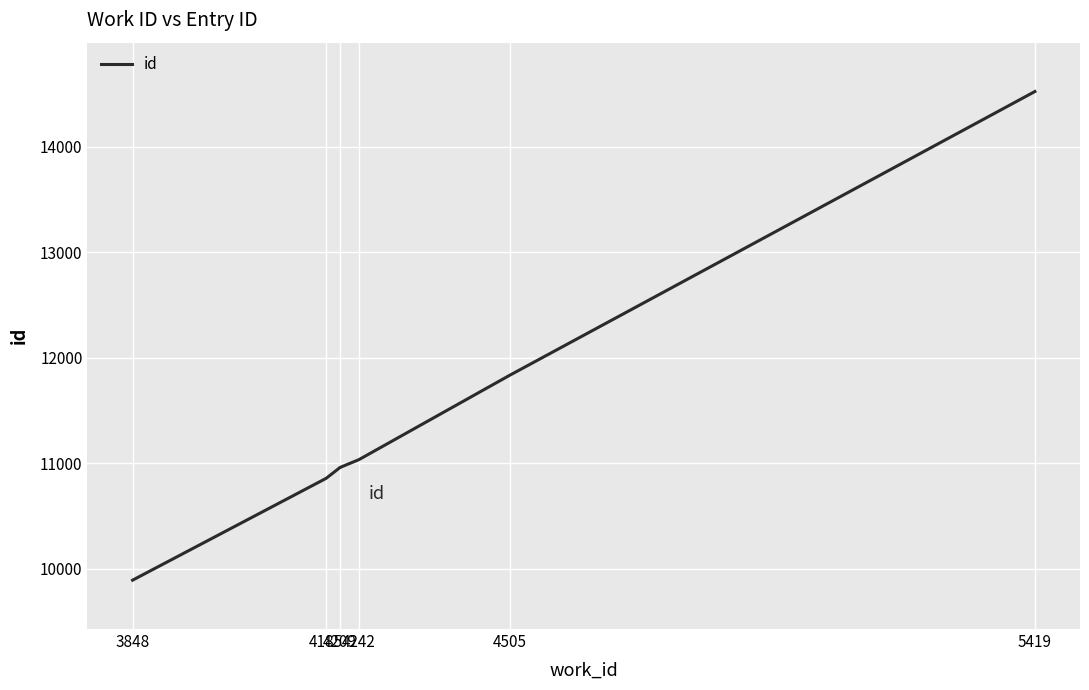

True or false: there are more than 0 points higher than both neighbors.

False